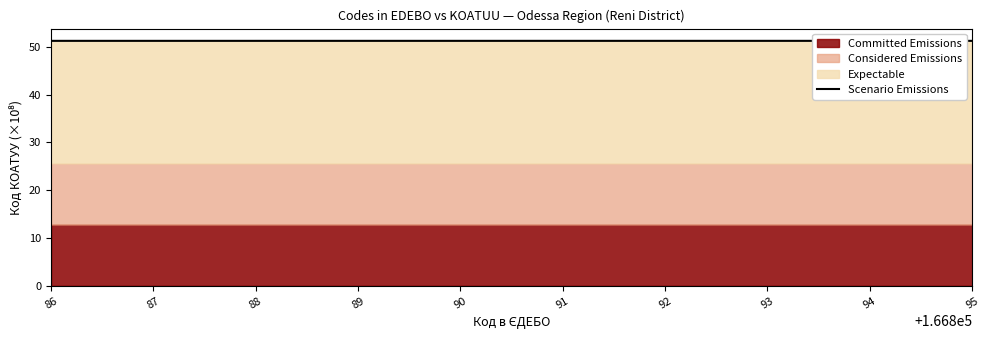

What is the value of the 8th point from the left?

51.2